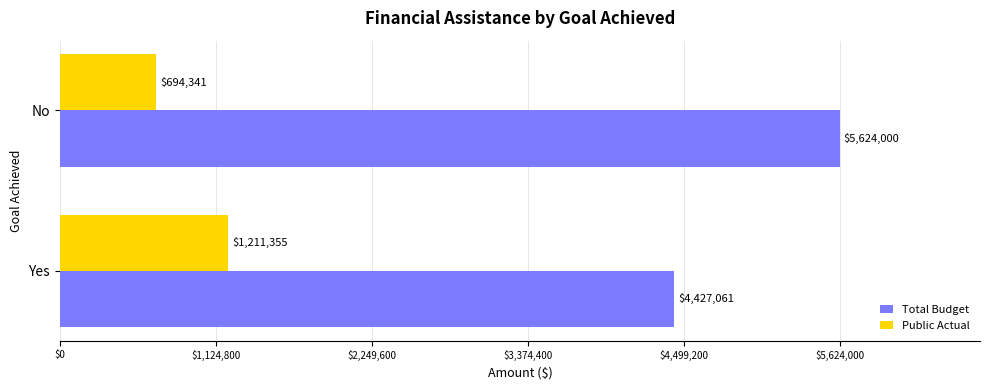

The Total Budget series shows 3806365 at No. True or false?

False